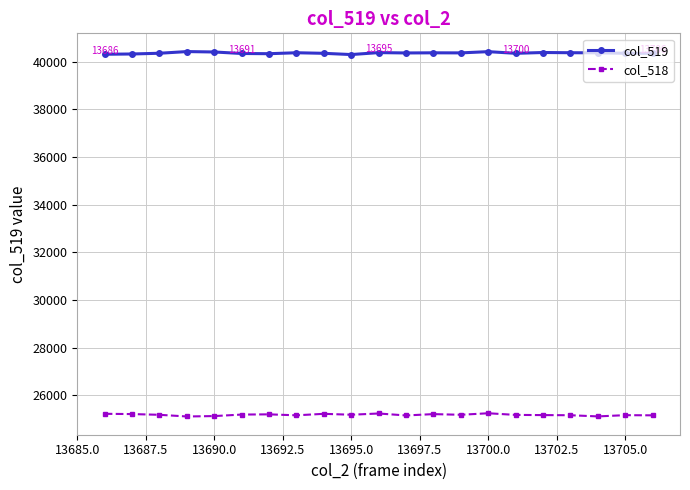

What is the minimum value shown in the chart?

25119